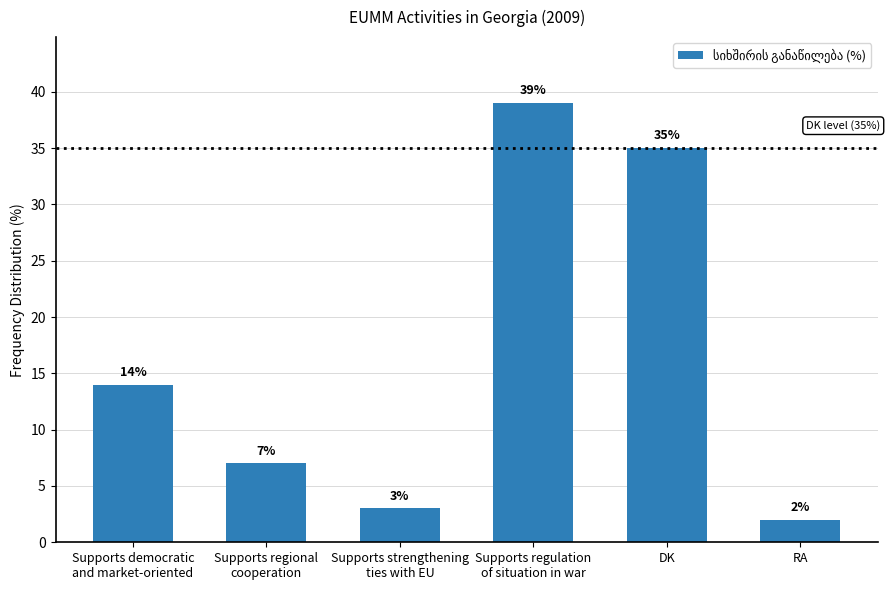

Reading right to left, transcribe all the data shown in this chart.

2	35	39	3	7	14